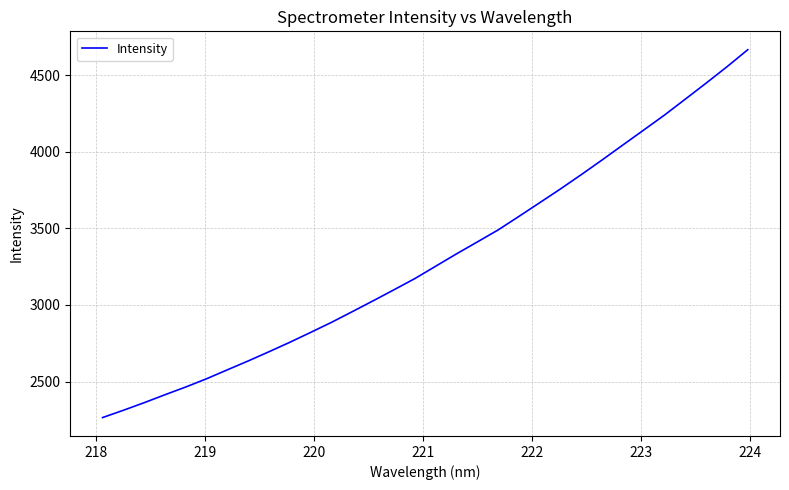

Does the chart display data point markers on the line(s)?

No